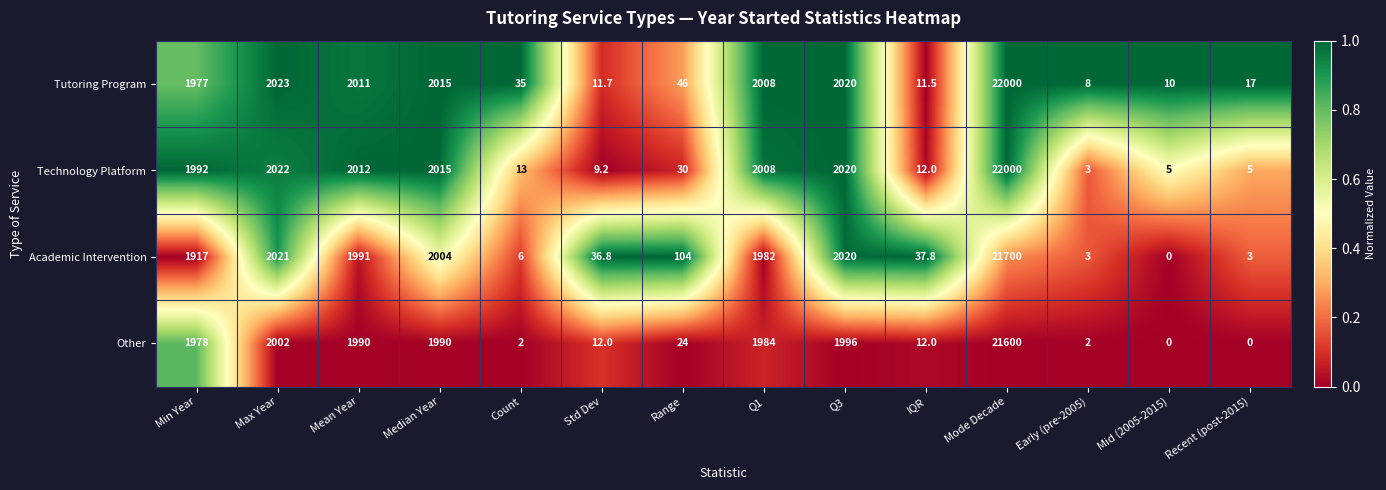

At Mean Year, list the series in order from smallest to largest.

Other, Academic Intervention, Tutoring Program, Technology Platform